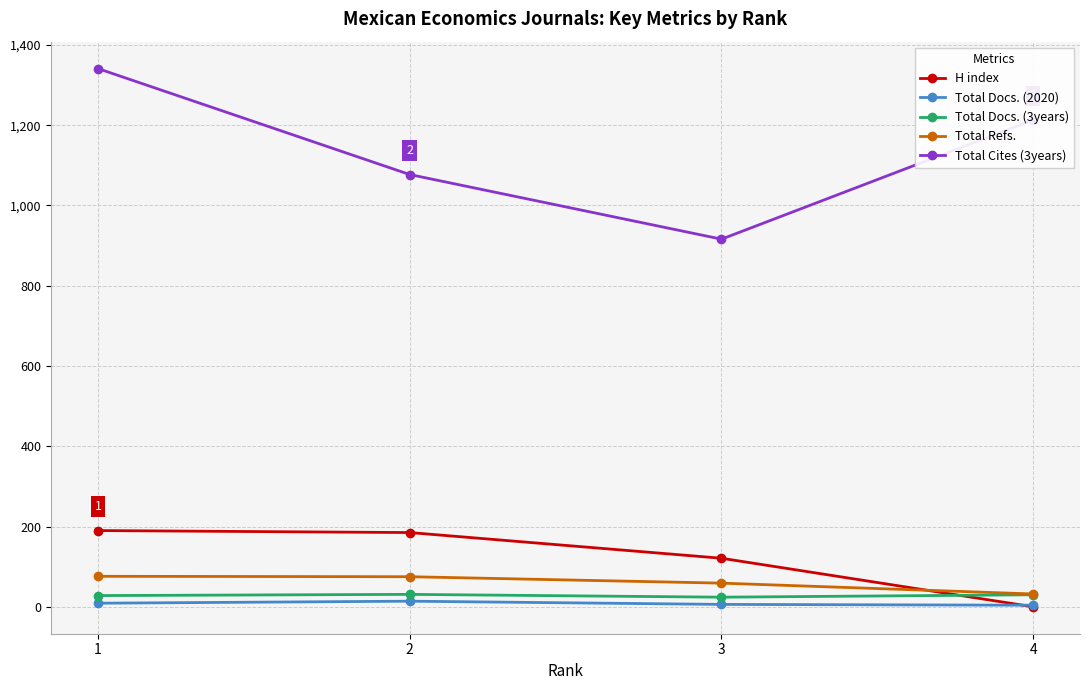

Which series changed the most between 3 and 4?

Total Cites (3years)